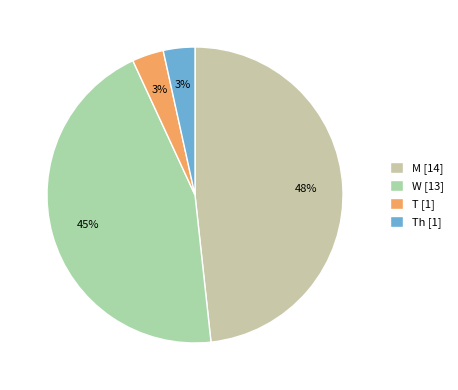

How many slices are in this pie chart?

4